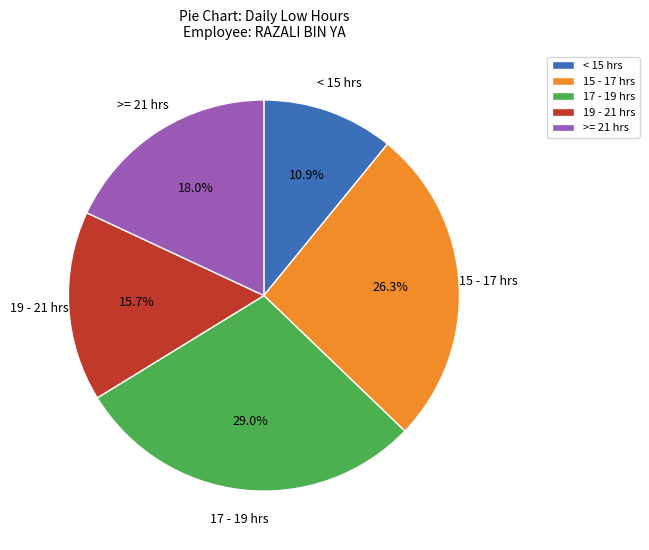

Do 15 - 17 hrs and 19 - 21 hrs together represent more than half of the pie?

No